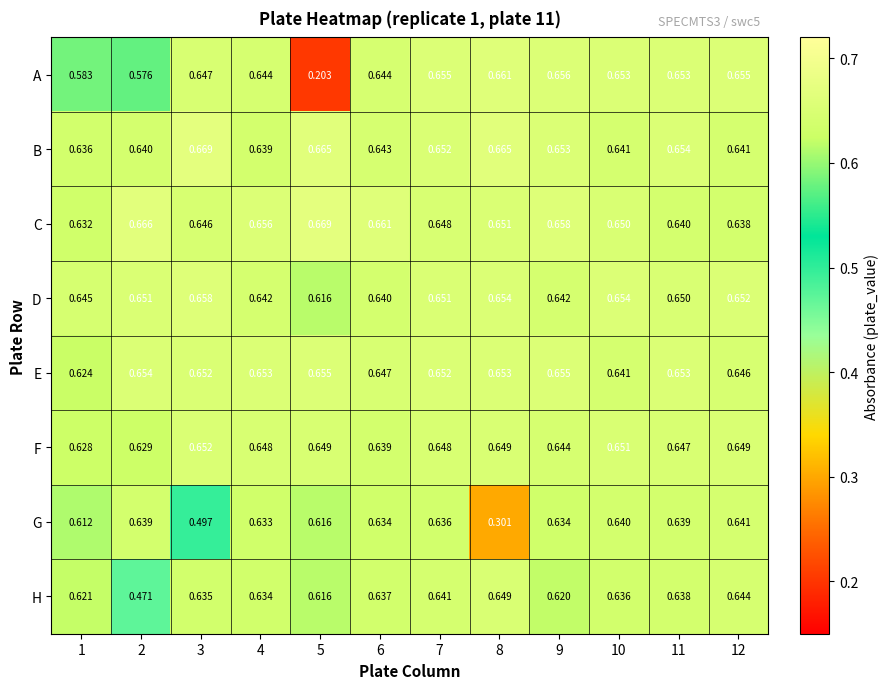

Which series has the largest total across all categories?

C